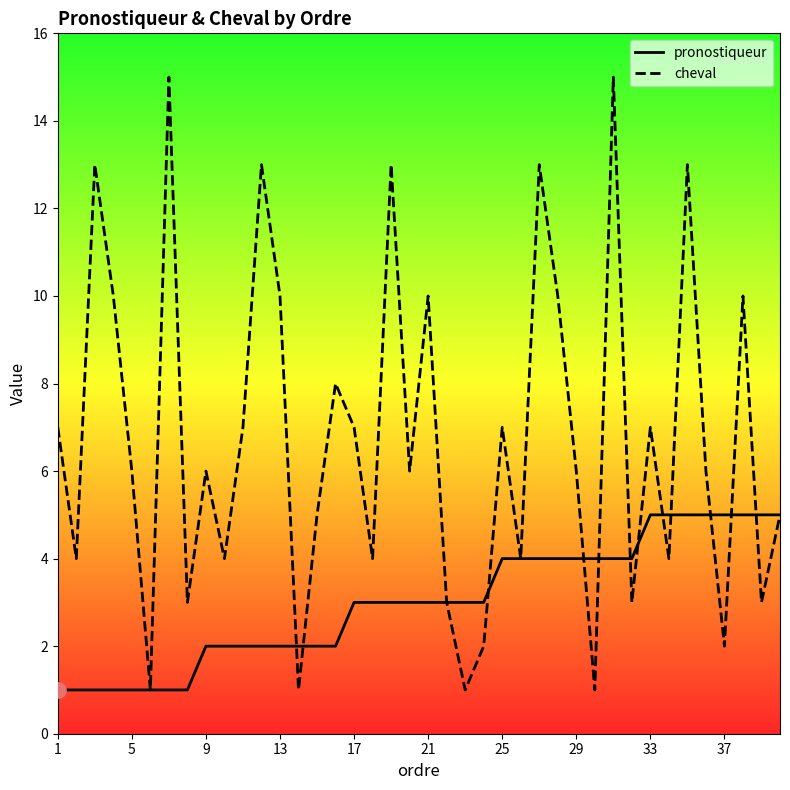

Which series has the widest spread of Y values?

cheval